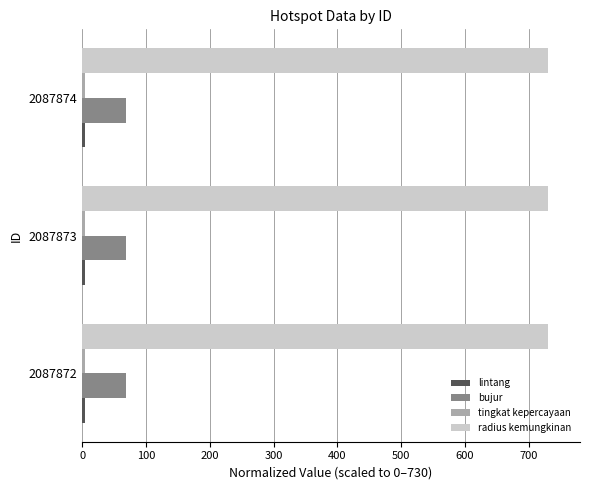

True or false: radius kemungkinan has a value of 730.0 at 2087872.

True